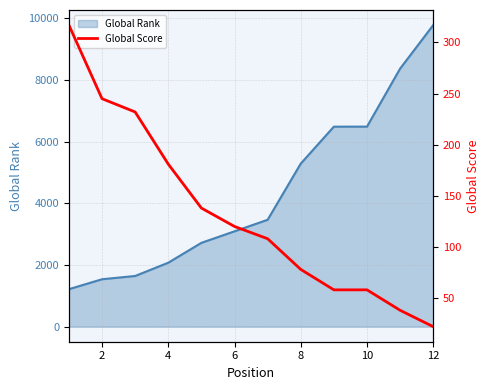

What is the minimum value for Global Rank?

1214